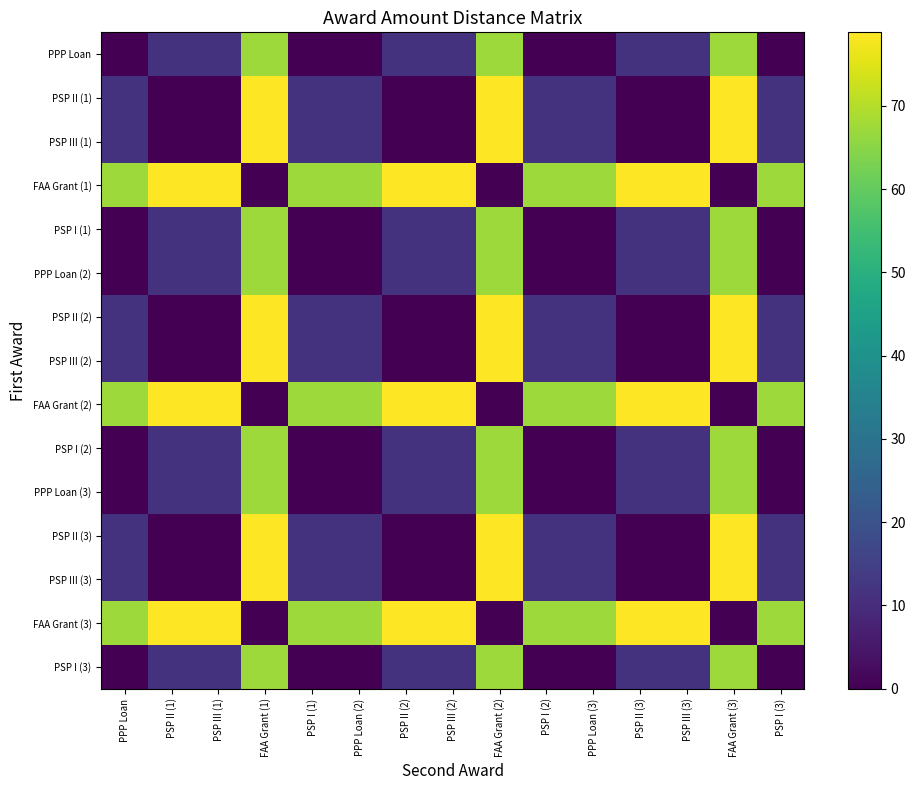

What is the difference between the maximum and minimum values in the FAA Grant (3) series?

78.8